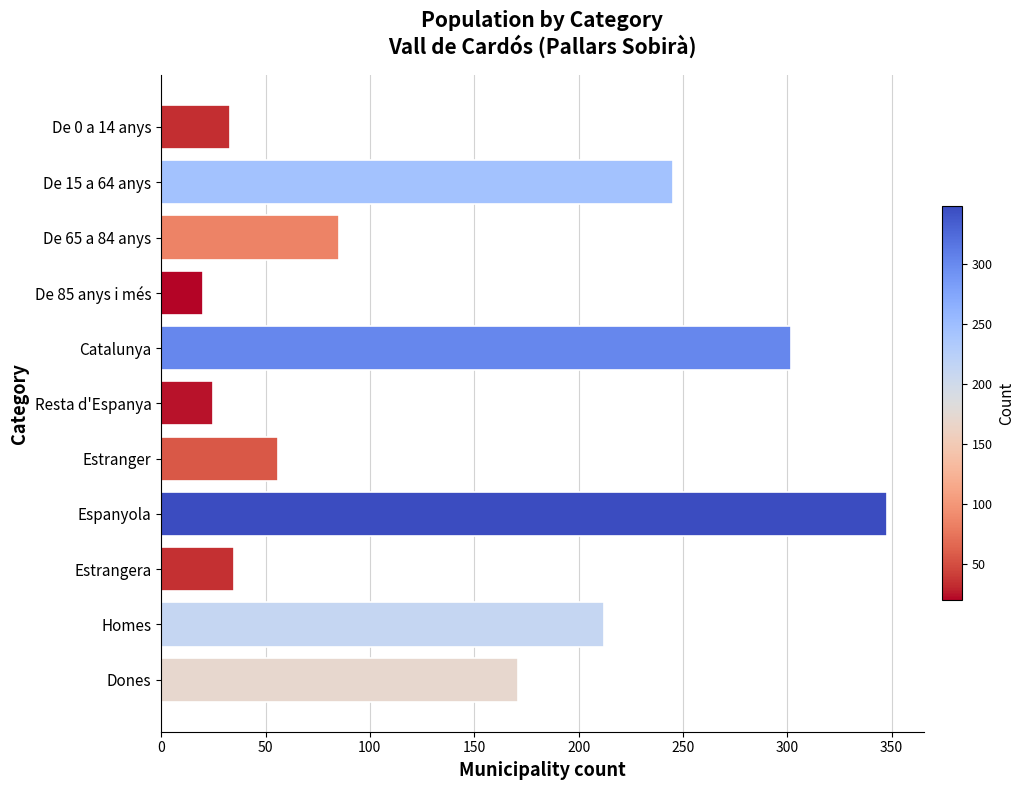

What is the change in value from De 65 a 84 anys to Estranger?

-29